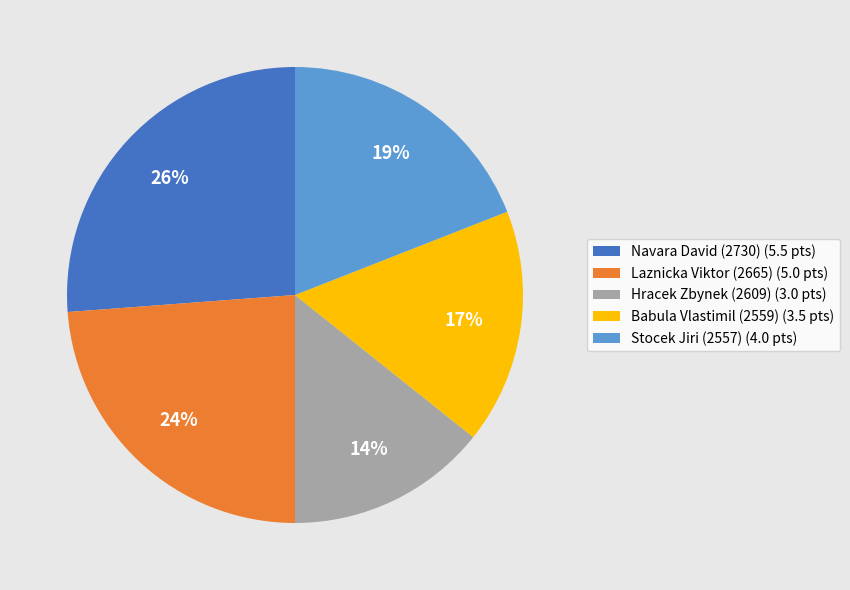

Do Navara David (2730) (5.5 pts) and Stocek Jiri (2557) (4.0 pts) together represent more than half of the pie?

No